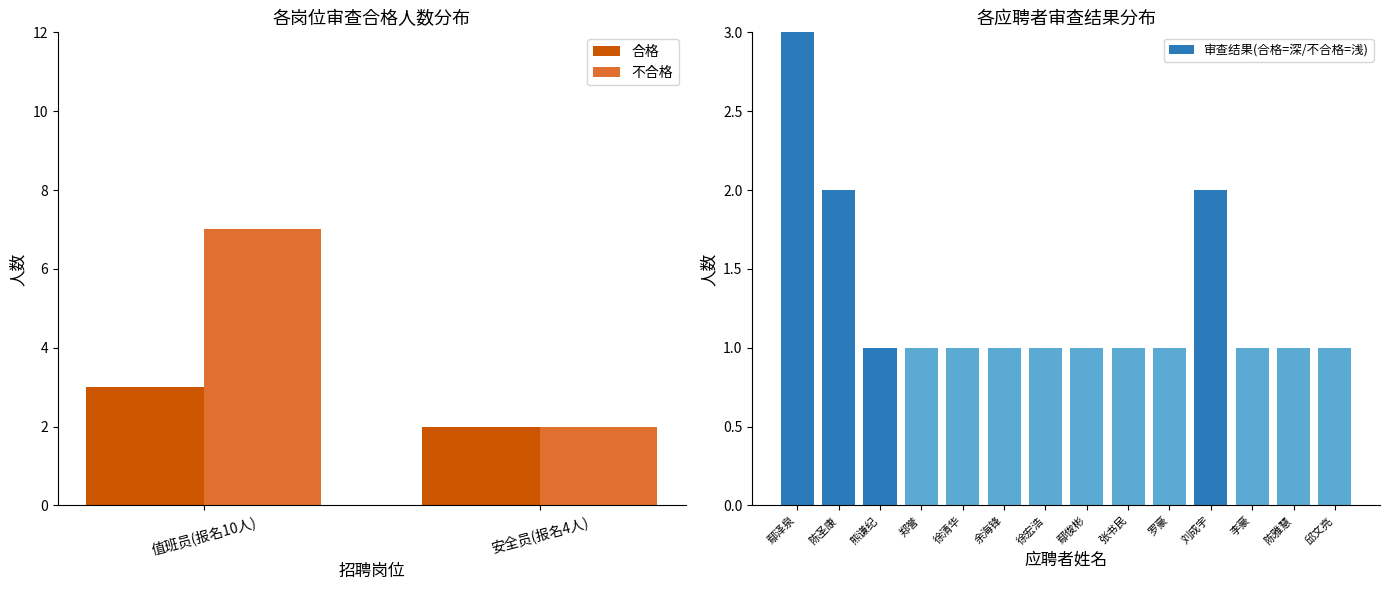

The value of 不合格 at 值班员(报名10人) is 7. True or false?

True